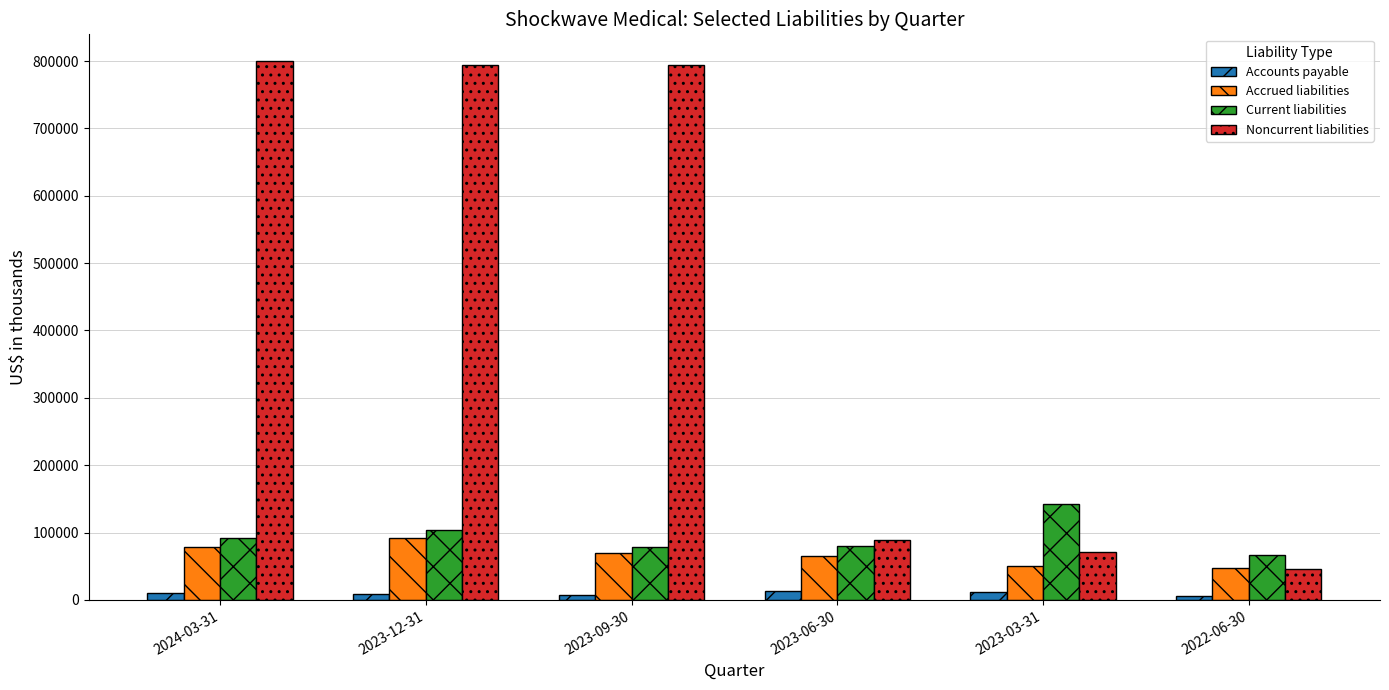

What is the lowest value of the Noncurrent liabilities series?

45870